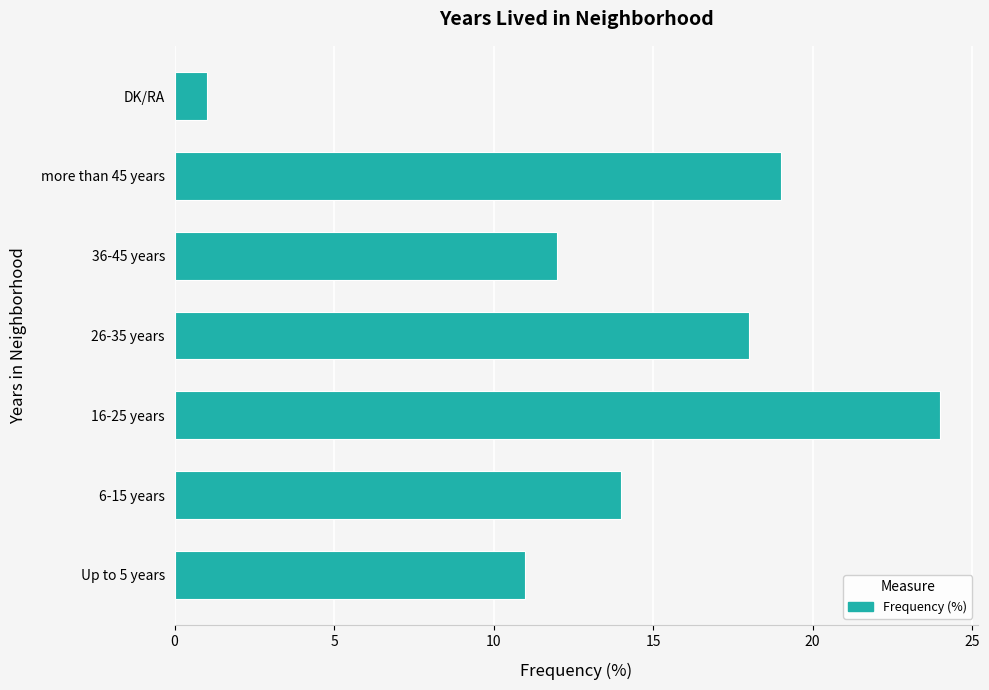

Are the bars horizontal?

Yes